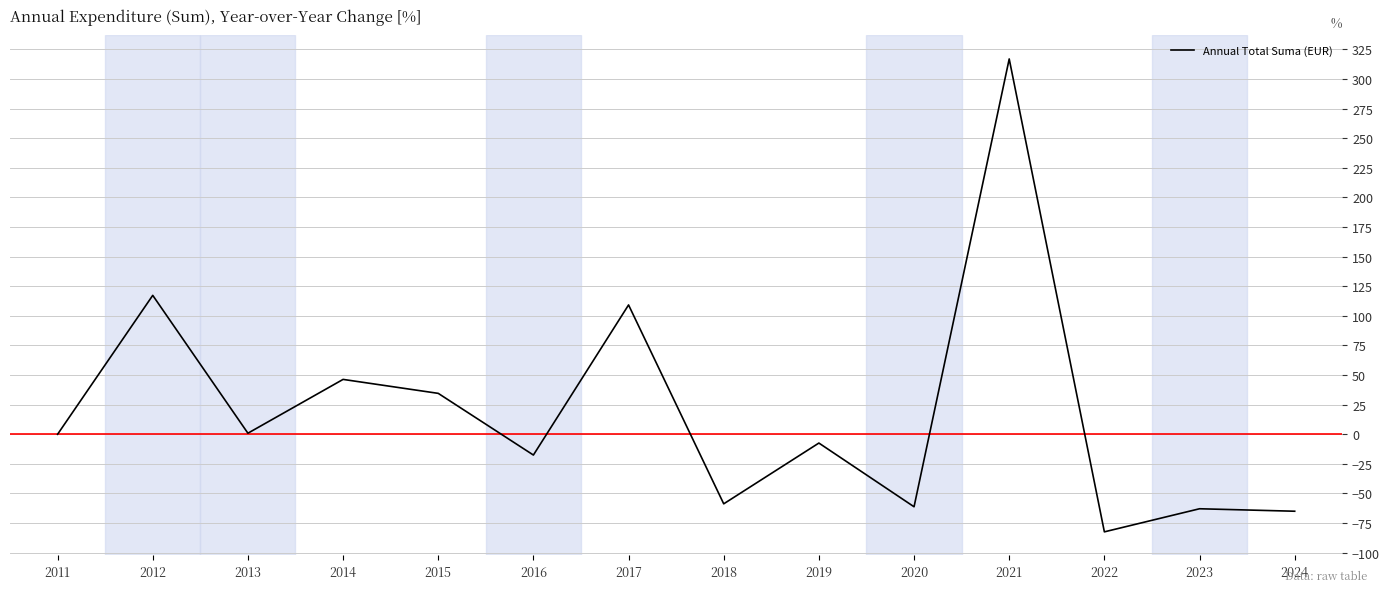

Which has a higher value, 2019 or 2012?

2012